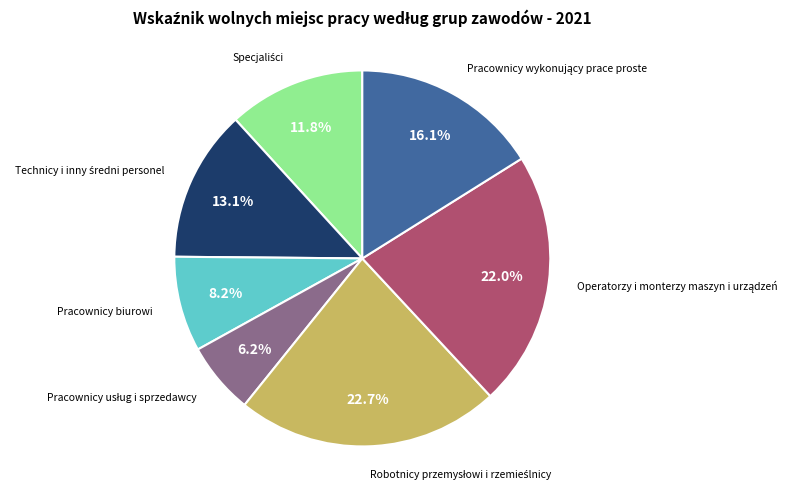

Is there a majority slice in this chart?

No